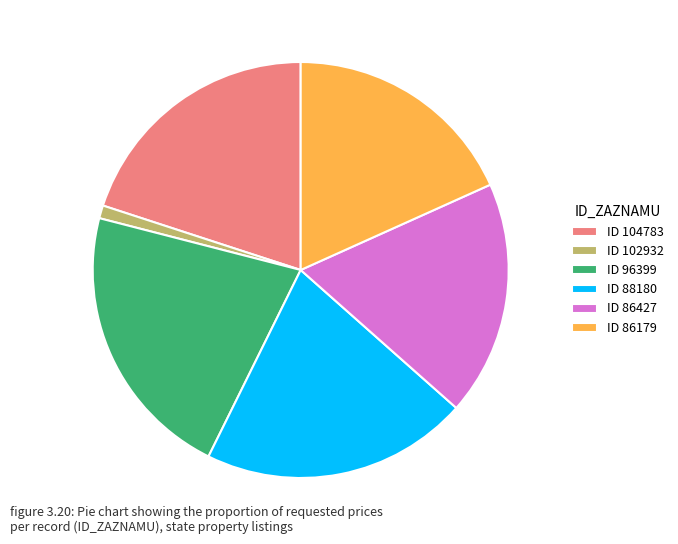

Is it true that ID 86179 is 18% of the pie?

True